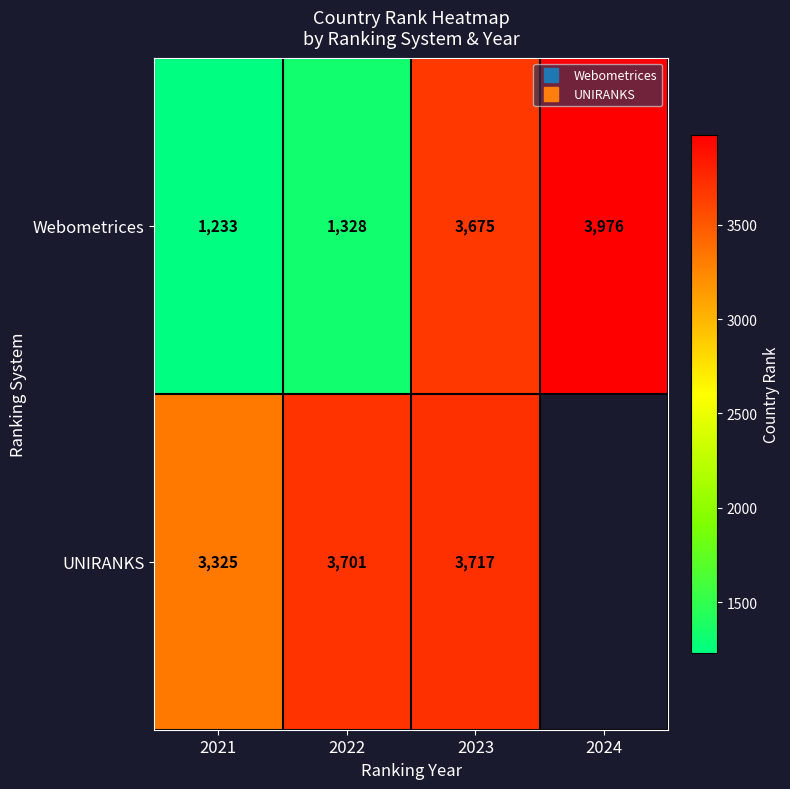

How many values in the UNIRANKS series are below 3717?

2